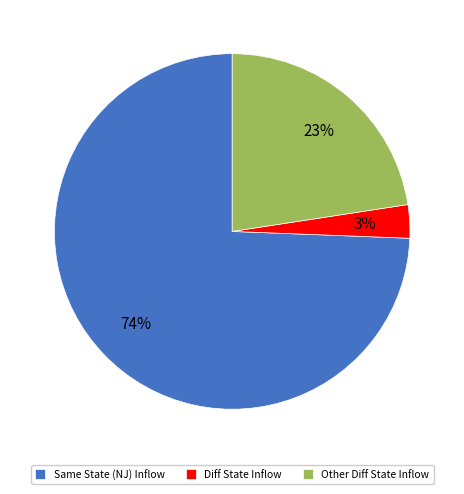

Between Same State (NJ) Inflow and Other Diff State Inflow, which is larger?

Same State (NJ) Inflow